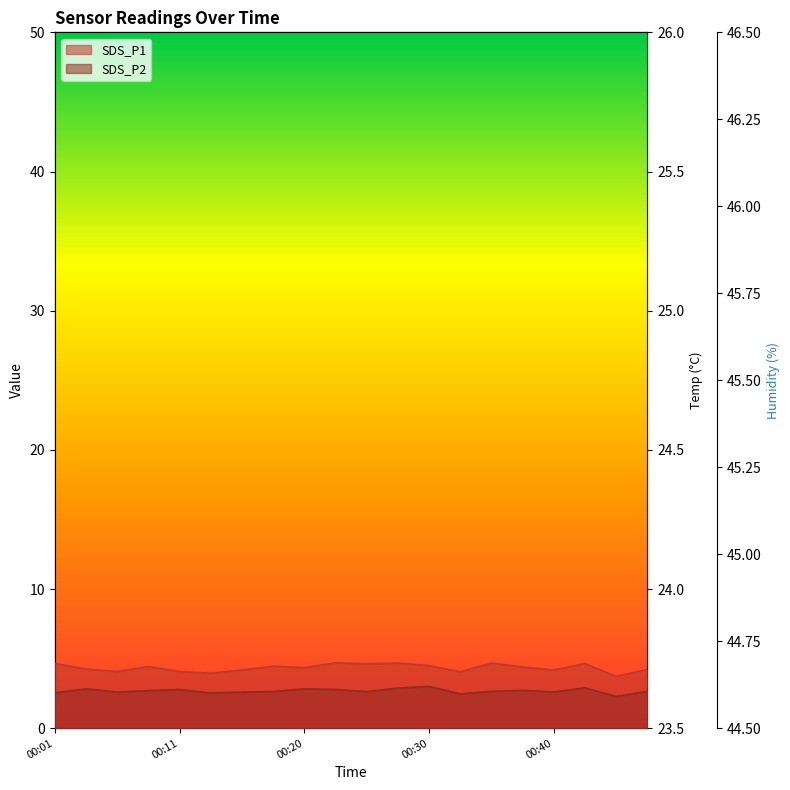

At which label is Temp closest to 24?

13